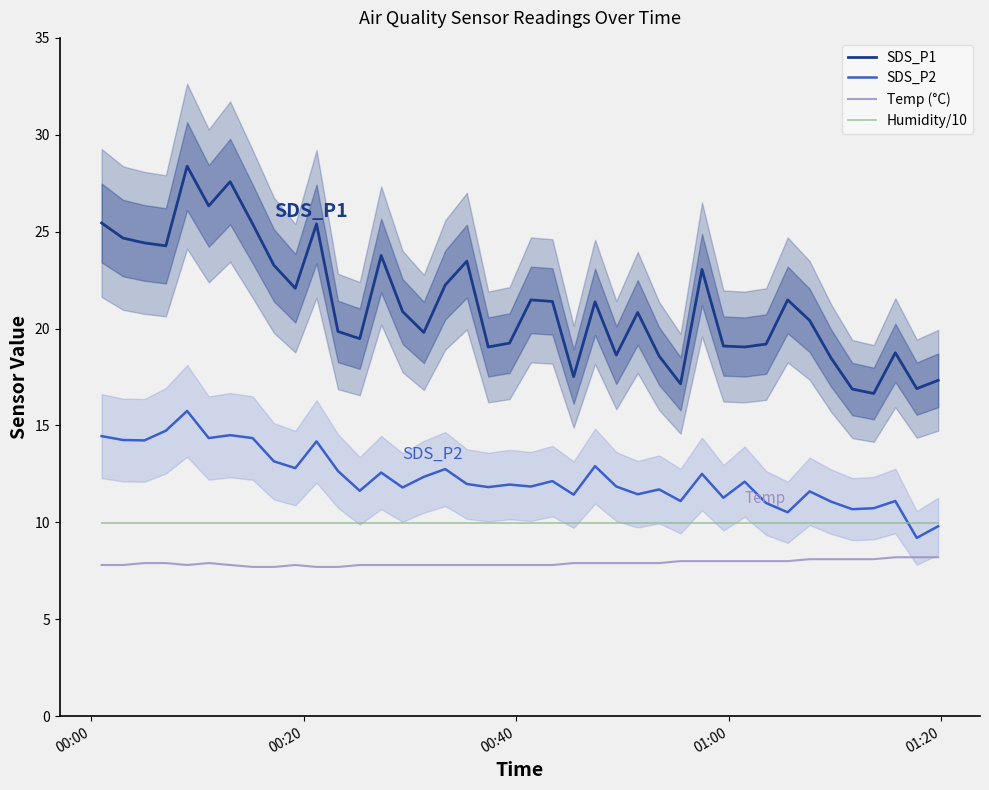

List the series in order of their overall mean, highest first.

SDS_P1, SDS_P2, Humidity/10, Temp (°C)